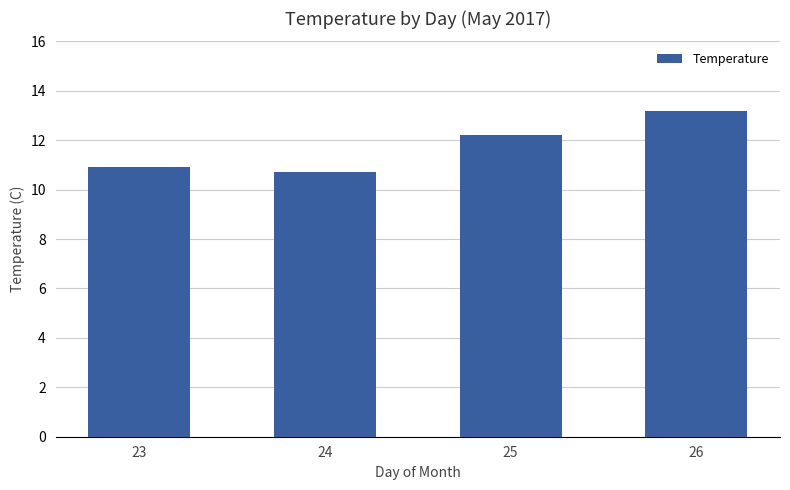

Count the number of values greater than 12.

2